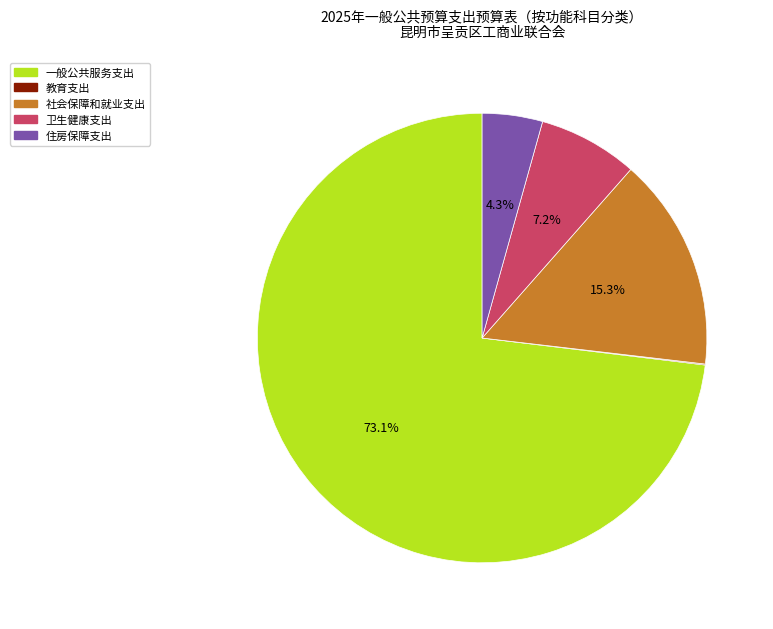

Is the sum of 社会保障和就业支出 and 卫生健康支出 greater than half?

No